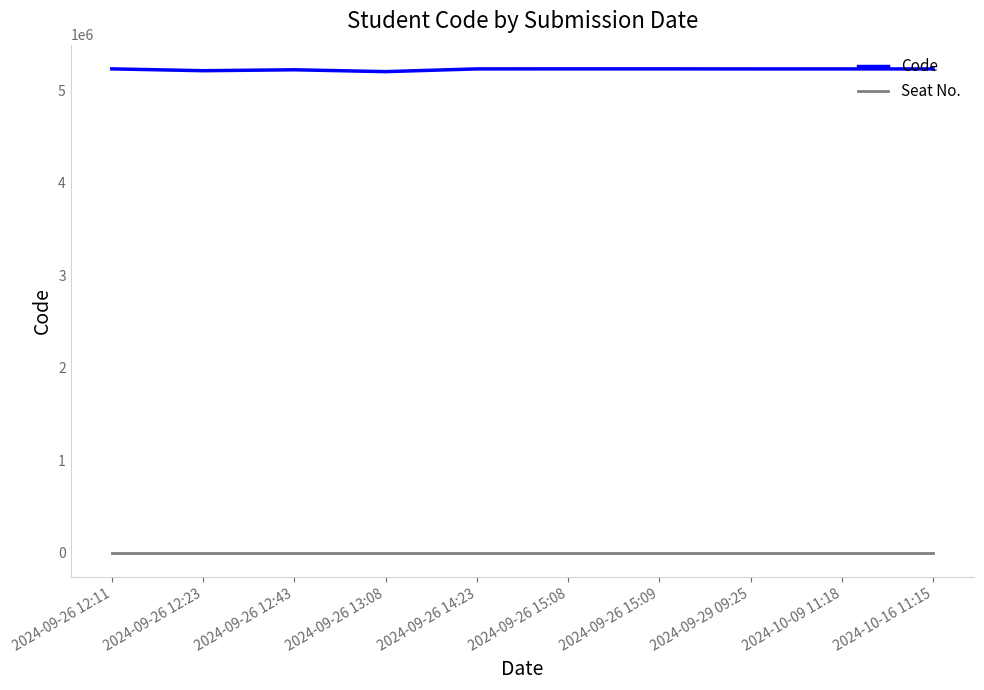

How many lines are shown in the chart?

2